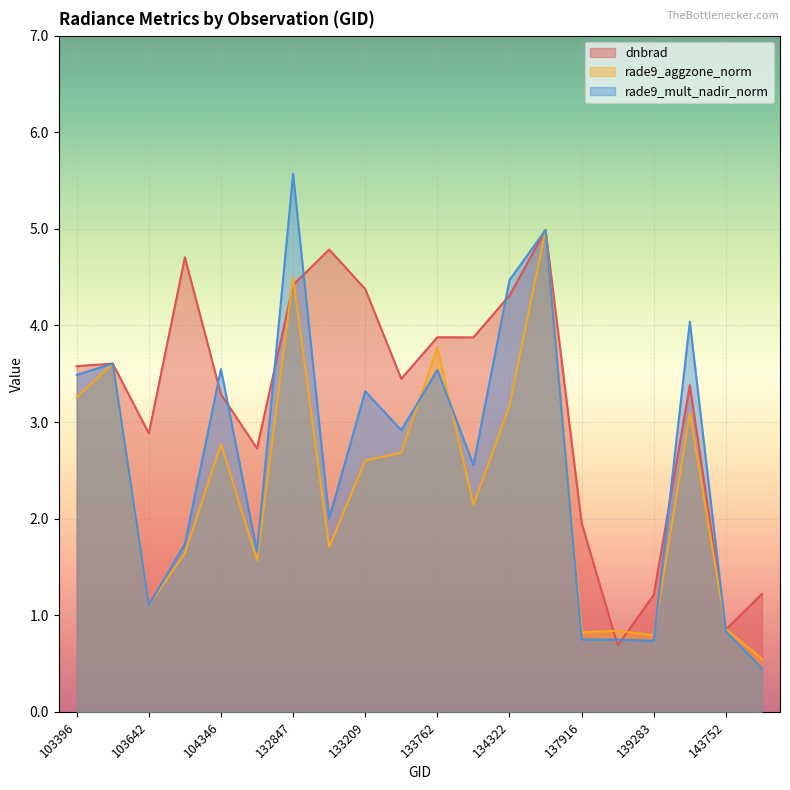

At which label is rade9_mult_nadir_norm closest to 3?

133404